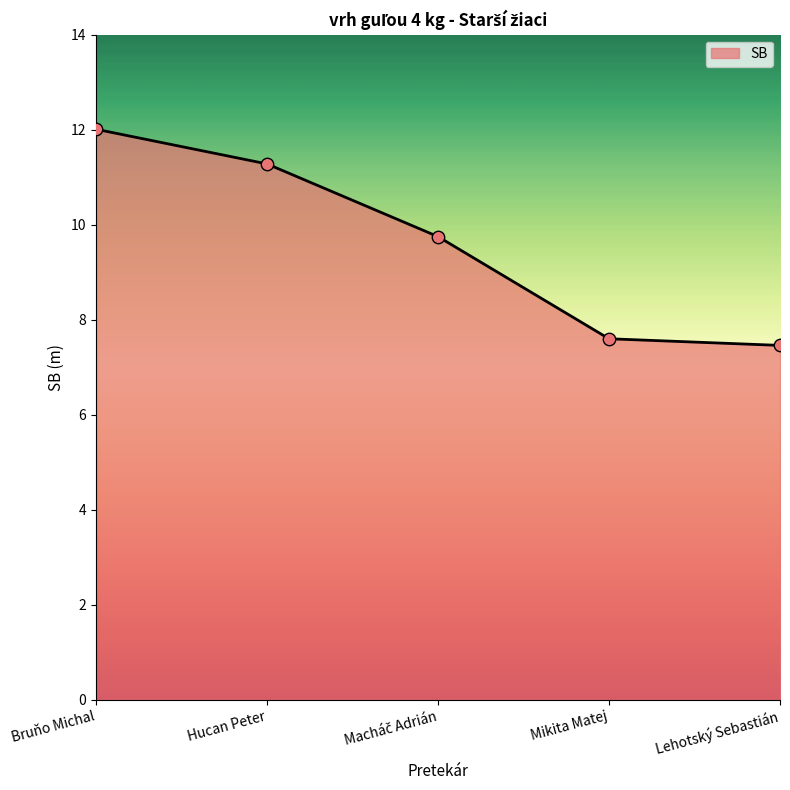

What is the change in value from Hucan Peter to Lehotský Sebastián?

-3.8